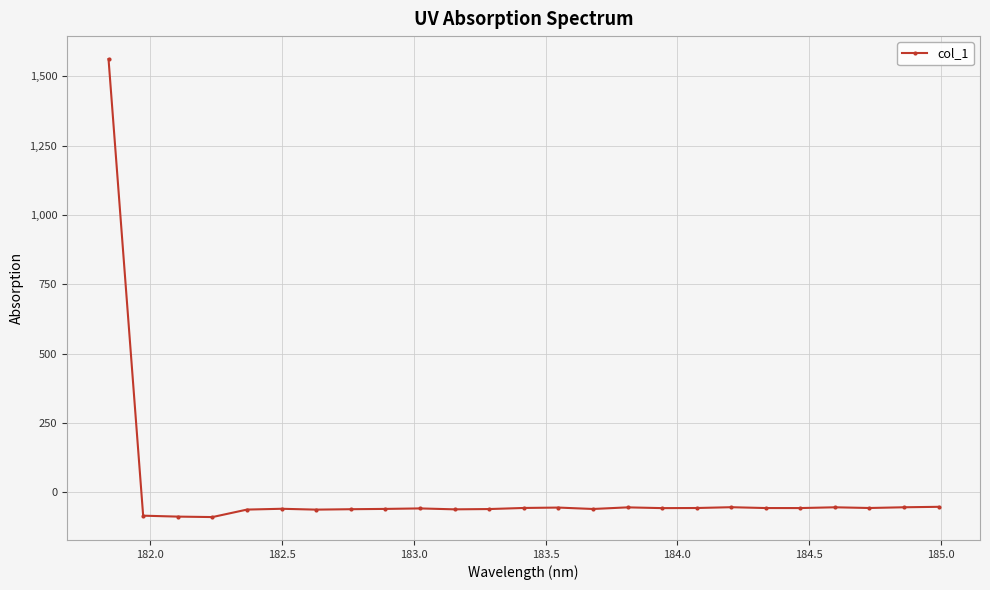

What is the difference between the maximum and minimum values?

1652.0